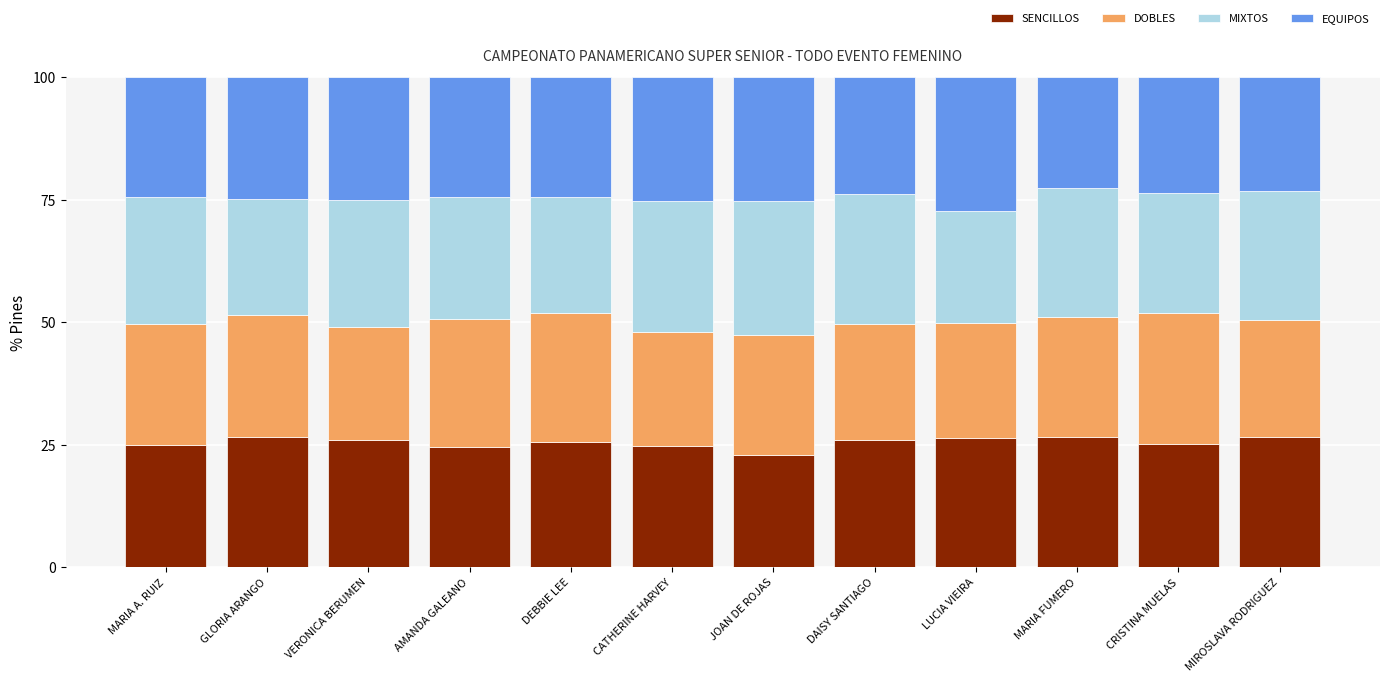

How many distinct data groups are displayed?

4